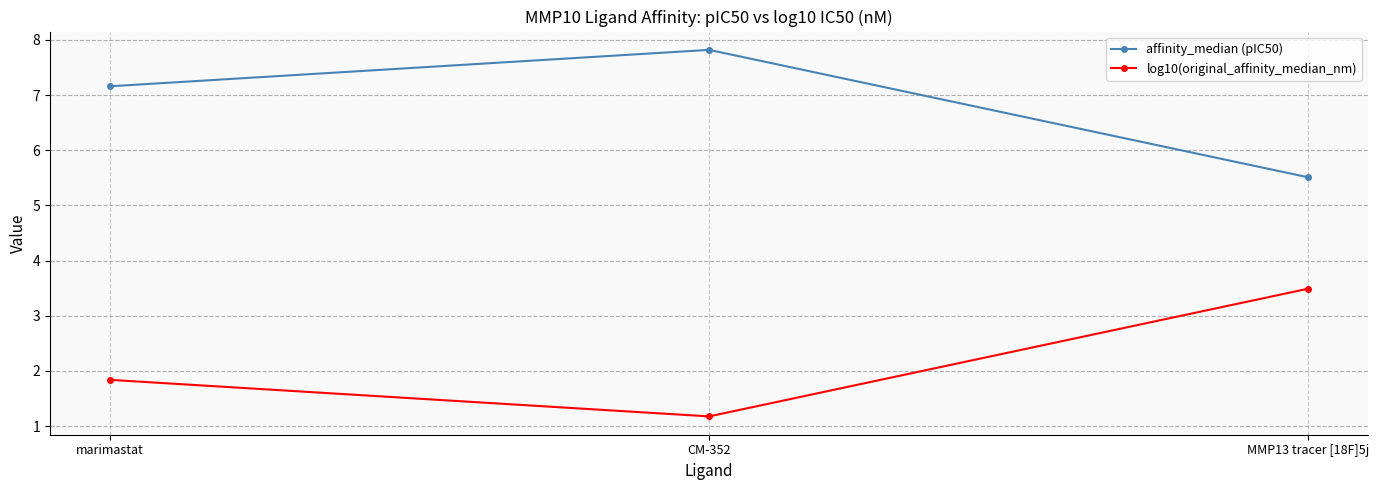

What is the approximate value of log10(original_affinity_median_nm) at marimastat?

1.8